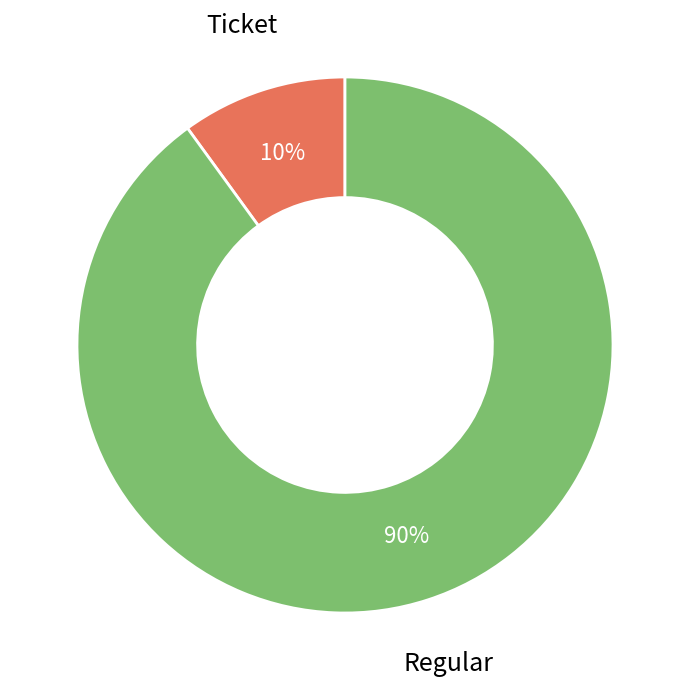

To the nearest percent, what is the average slice percentage?

50%